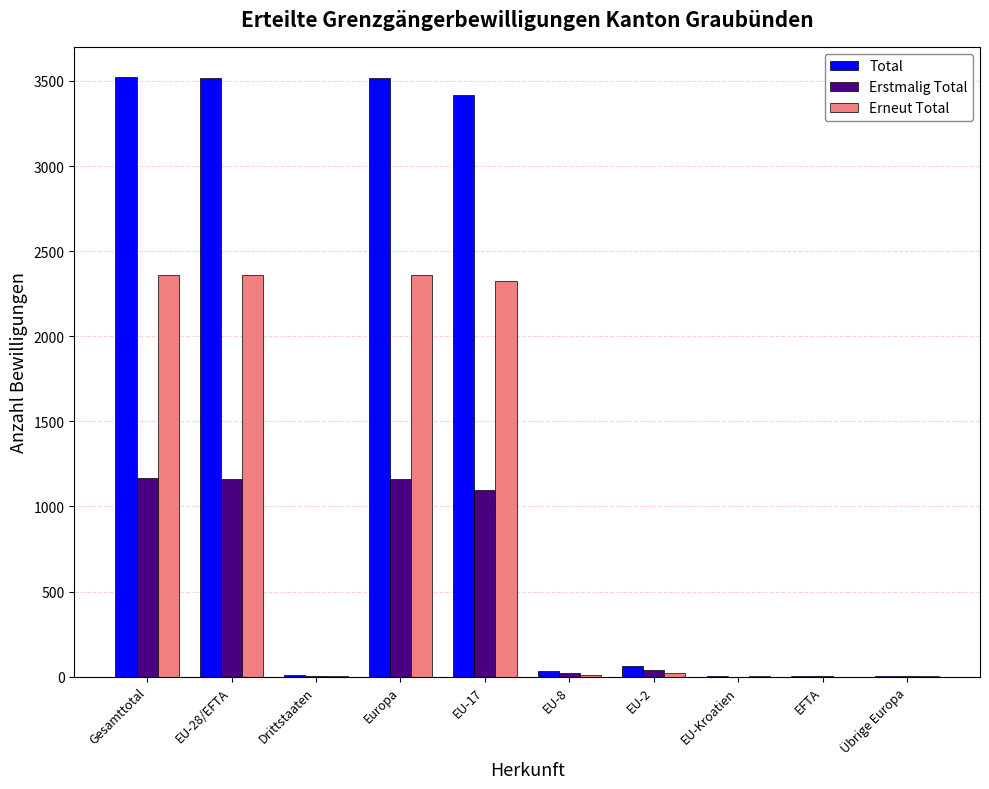

What is the sum of all Total values?

14088